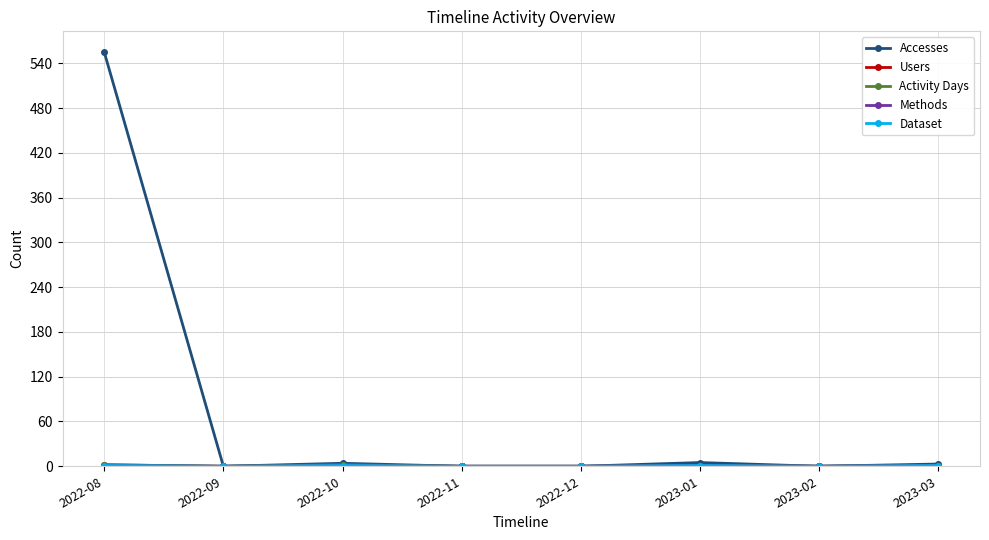

Is this an area chart (filled region under the line)?

No